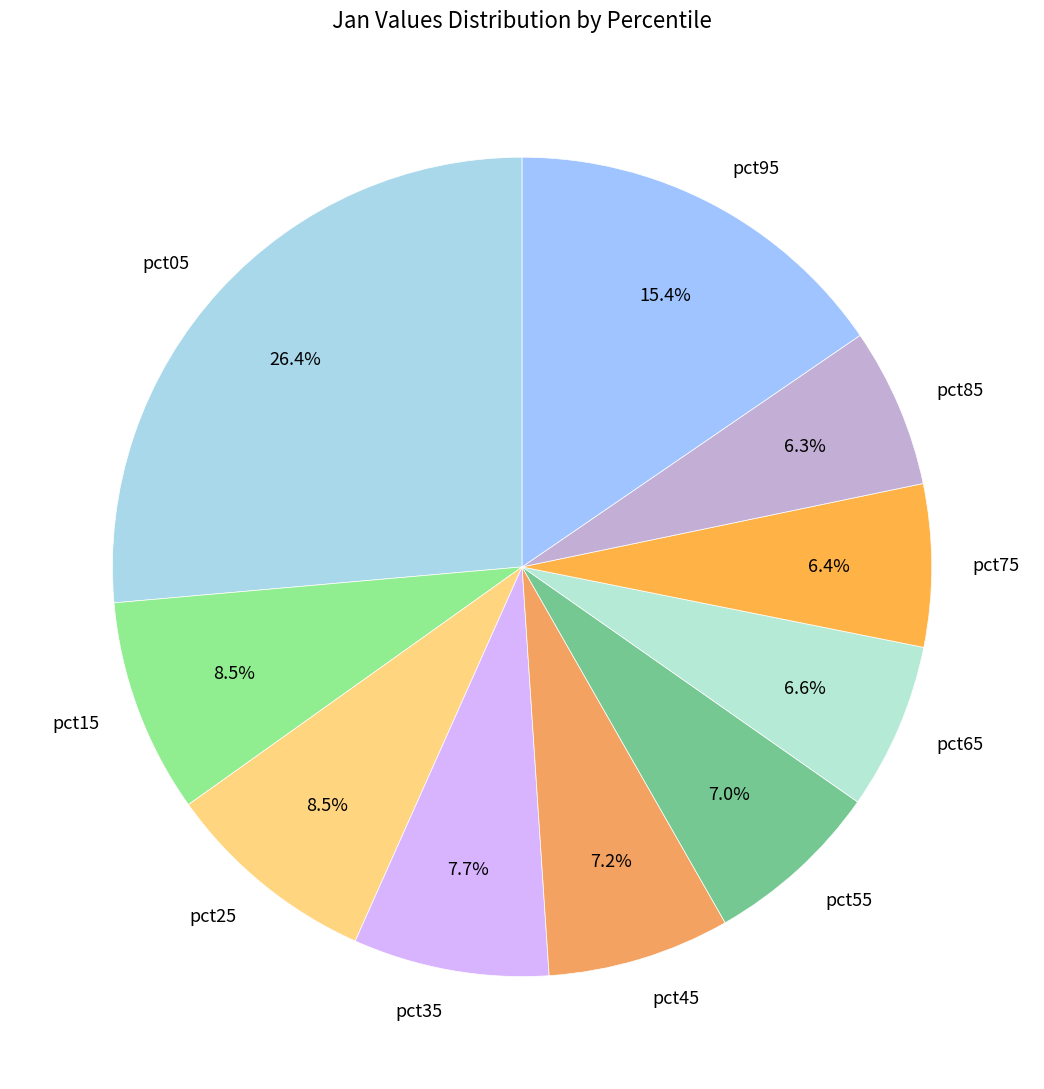

To the nearest percent, what is the difference between the pct65 and pct45 slice percentages?

1%